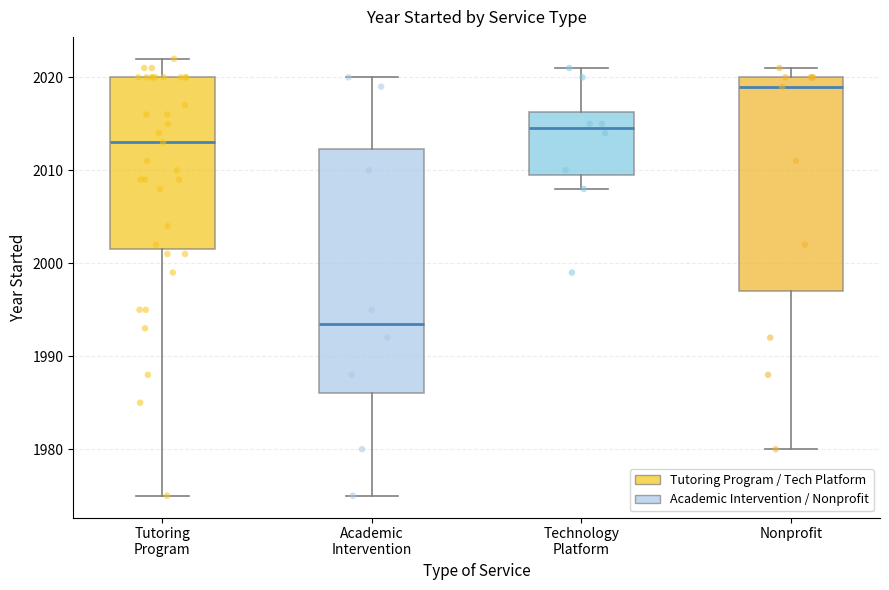

Reading left to right, transcribe this box plot: for each box, give where its median line is, the range the box spans, and where its two whiskers end, as read against the y-axis. The values are not printed on the chart, so give them approximately, as read against the axis.

Tutoring Program: median 2013, box 2002 to 2020, whiskers 1975 to 2022
Academic Intervention: median 1994, box 1986 to 2012, whiskers 1975 to 2020
Technology Platform: median 2015, box 2010 to 2016, whiskers 2008 to 2021
Nonprofit: median 2019, box 1997 to 2020, whiskers 1980 to 2021